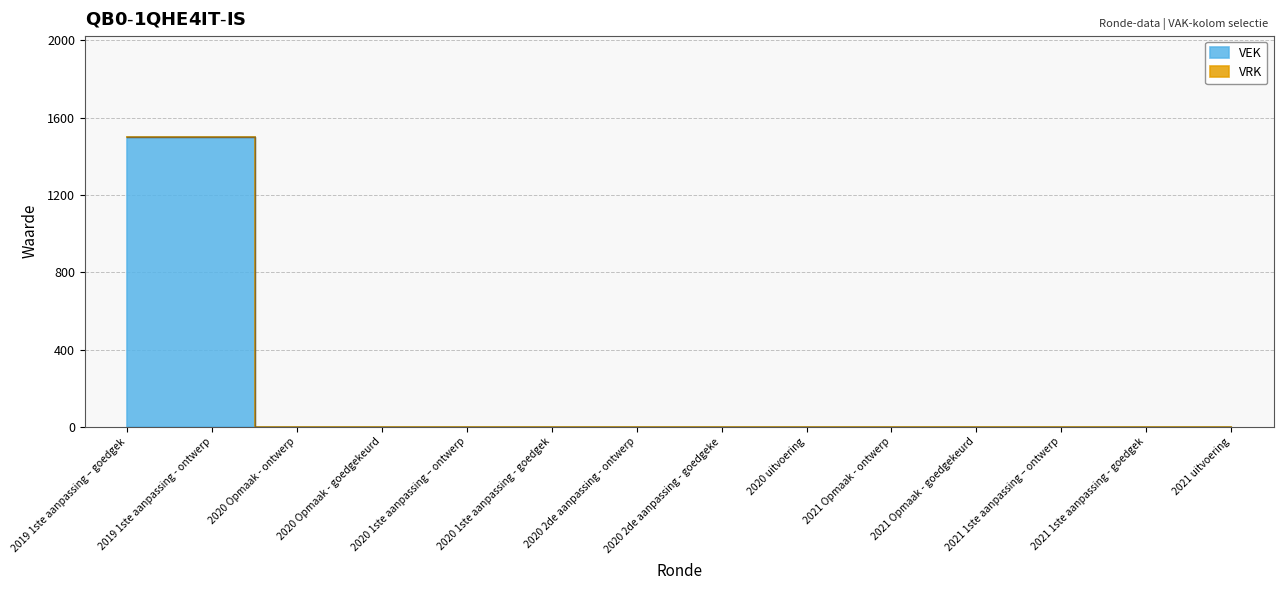

What position from the right is 2020 1ste aanpassing - goedgek?

9